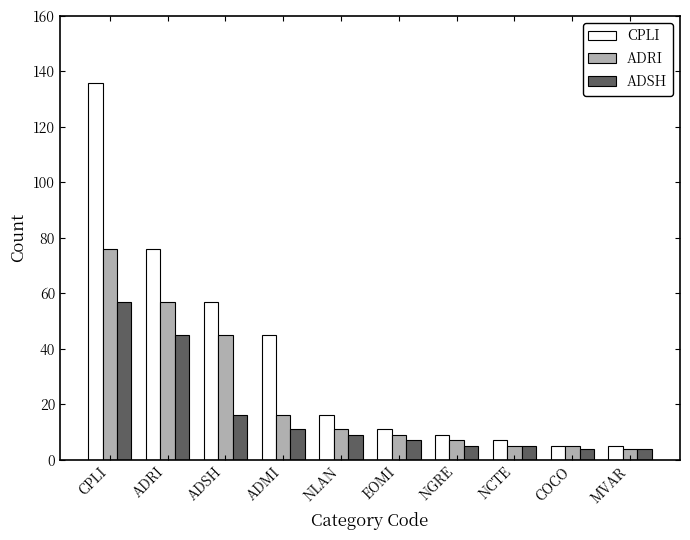

What is the difference between the highest and lowest values at NGRE?

4